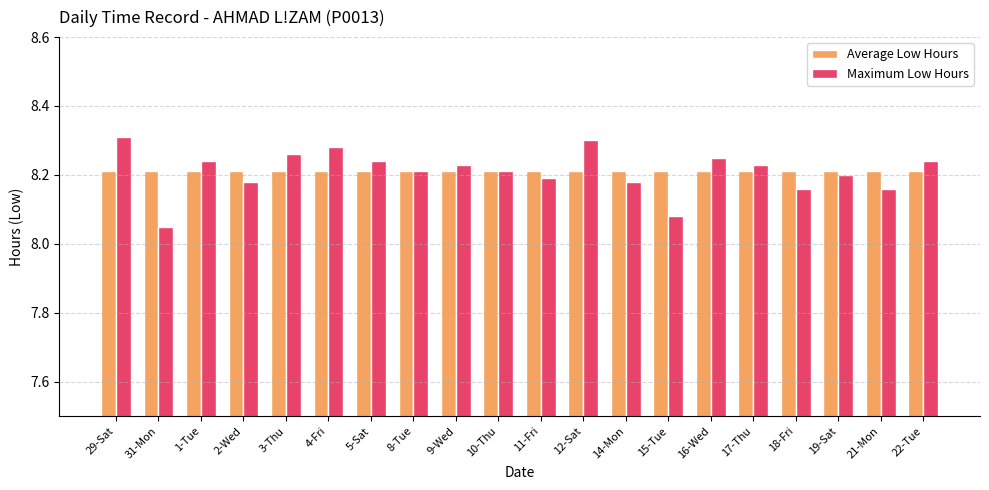

Are the bars horizontal?

No